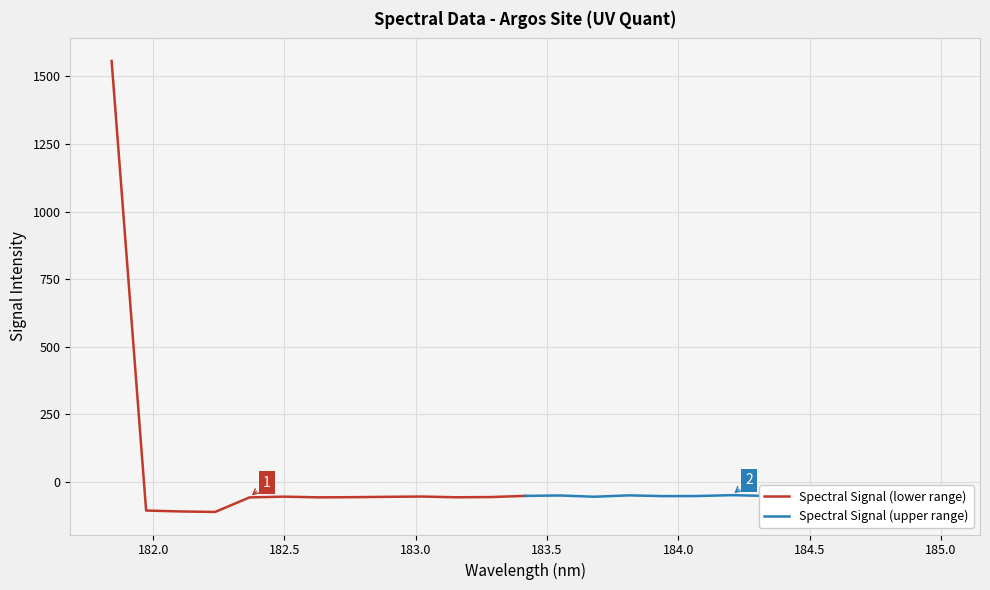

How many categories are shown in the chart?

13